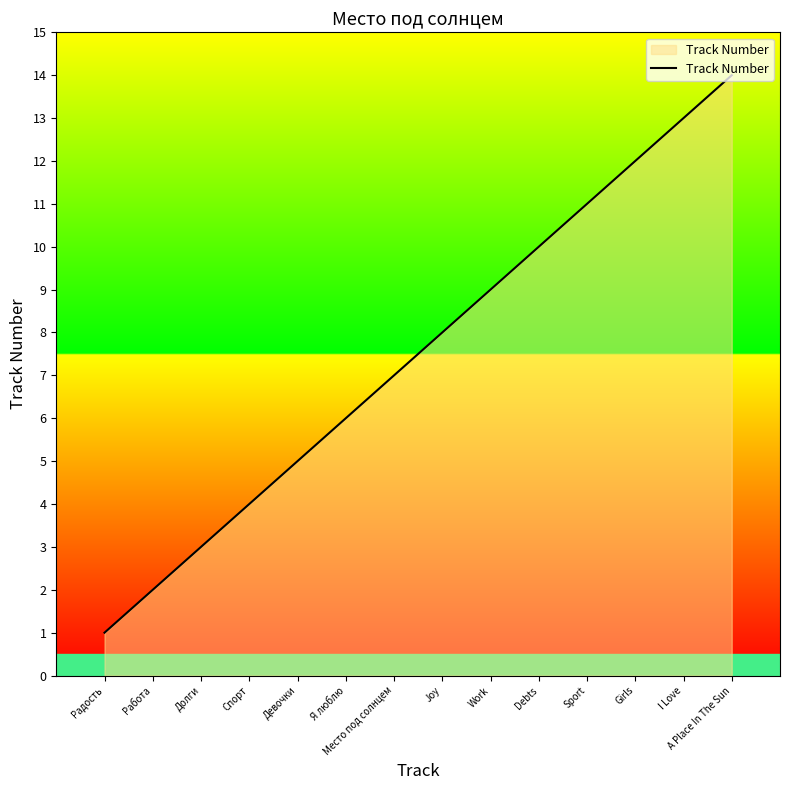

List the labels in order of value, largest first.

A Place In The Sun, I Love, Girls, Sport, Debts, Work, Joy, Место под солнцем, Я люблю, Девочки, Спорт, Долги, Работа, Радость